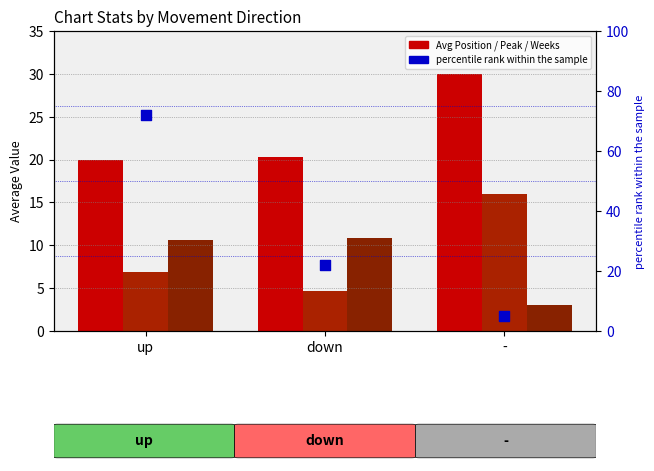

Which series contains the lowest Y value?

Avg Weeks on Chart